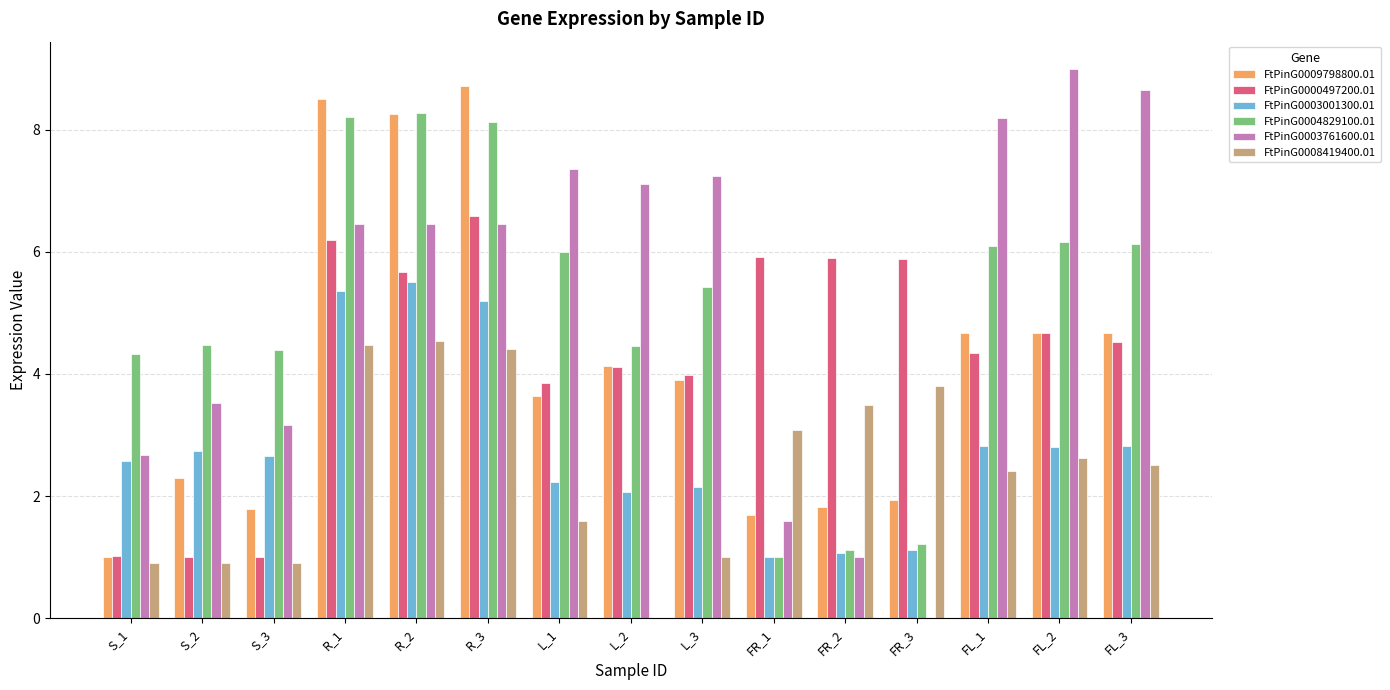

Count the number of categories in the chart.

15